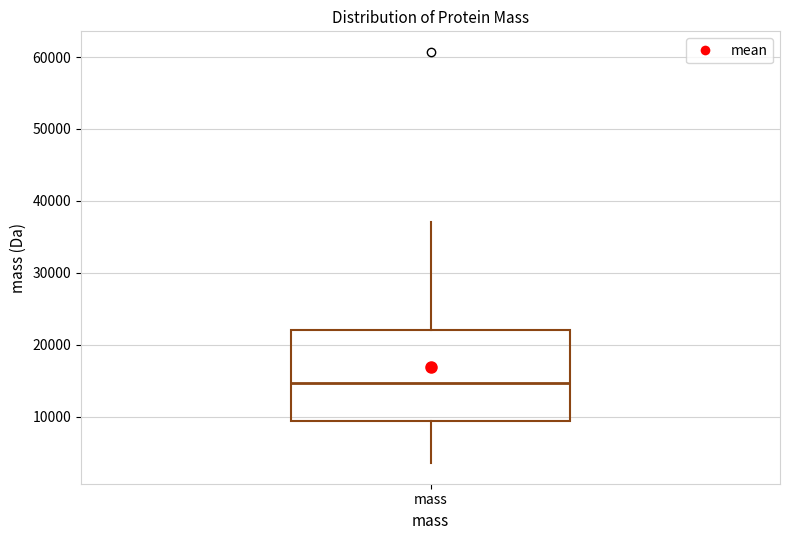

Transcribe this box plot: give where the median line is, the range the box spans, and where the two whiskers end, as read against the y-axis. The values are not printed on the chart, so give them approximately, as read against the axis.

median 15000, box 9000 to 22000, whiskers 4000 to 37000